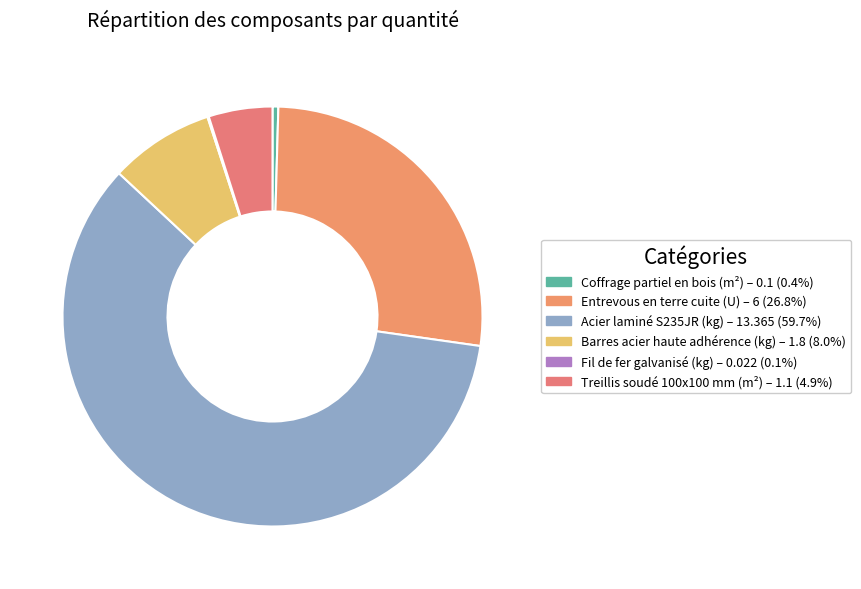

How many segments does this pie chart have?

6